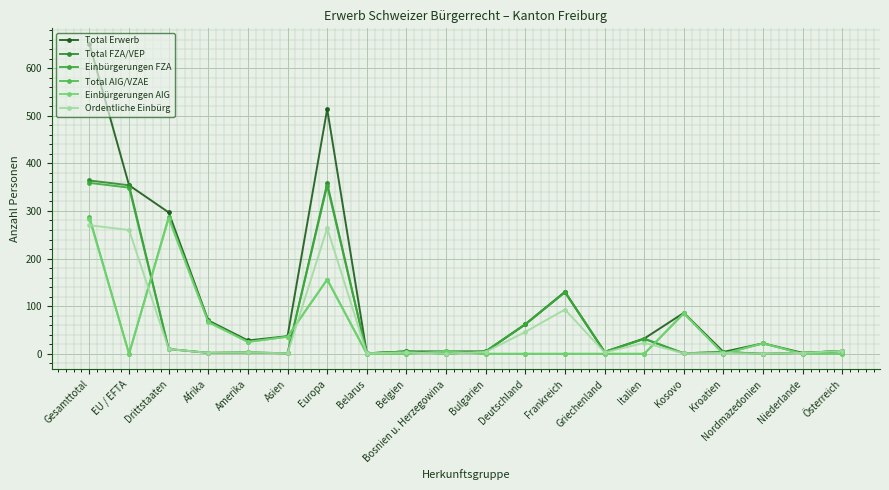

How many lines are shown in the chart?

6